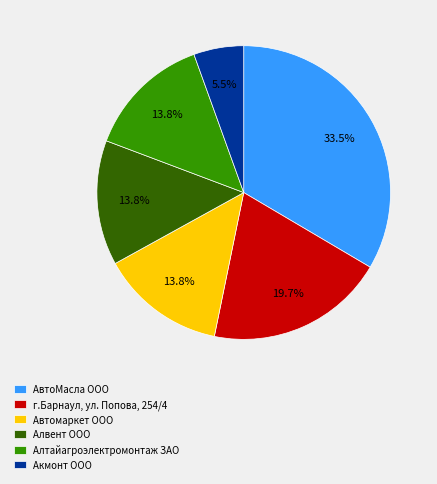

Which category has the smallest portion of the pie?

Акмонт ООО